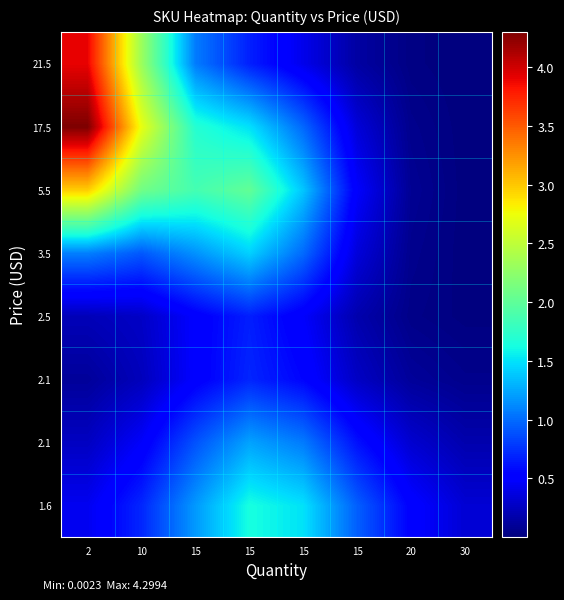

At which category is the sum across all series the highest?

2